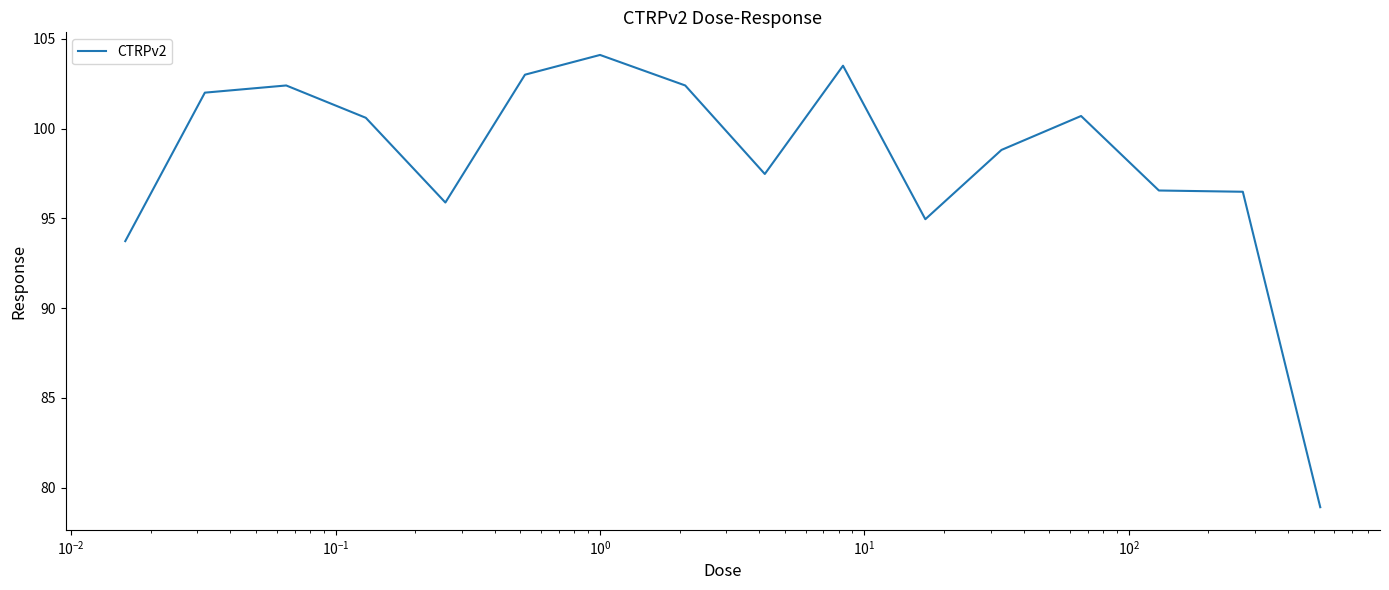

What is the smallest value displayed?

78.9